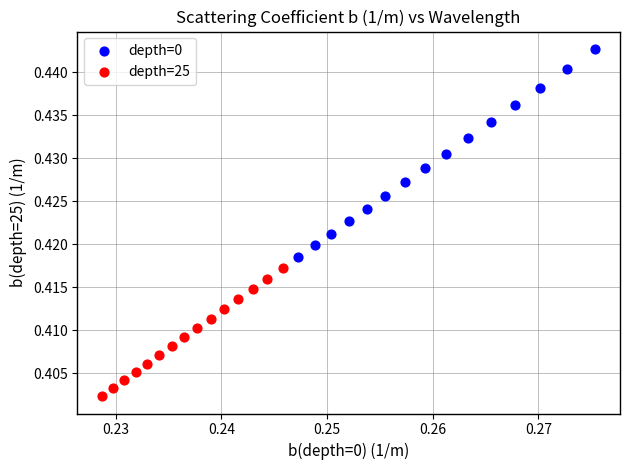

Which series reaches the minimum Y coordinate?

depth=25